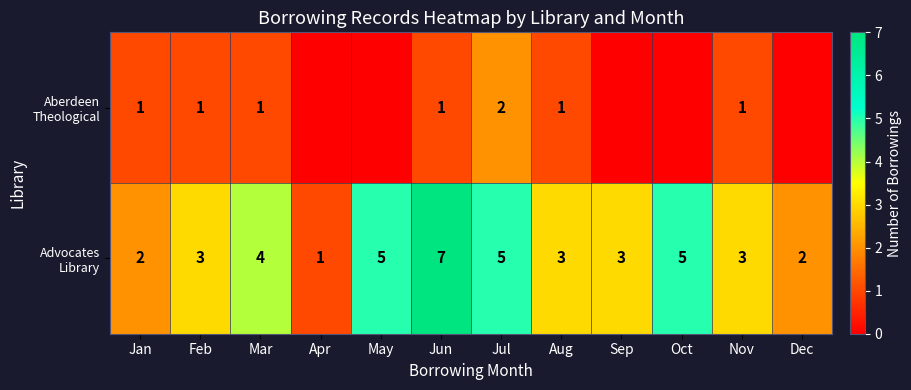

How many series are shown in this chart?

2